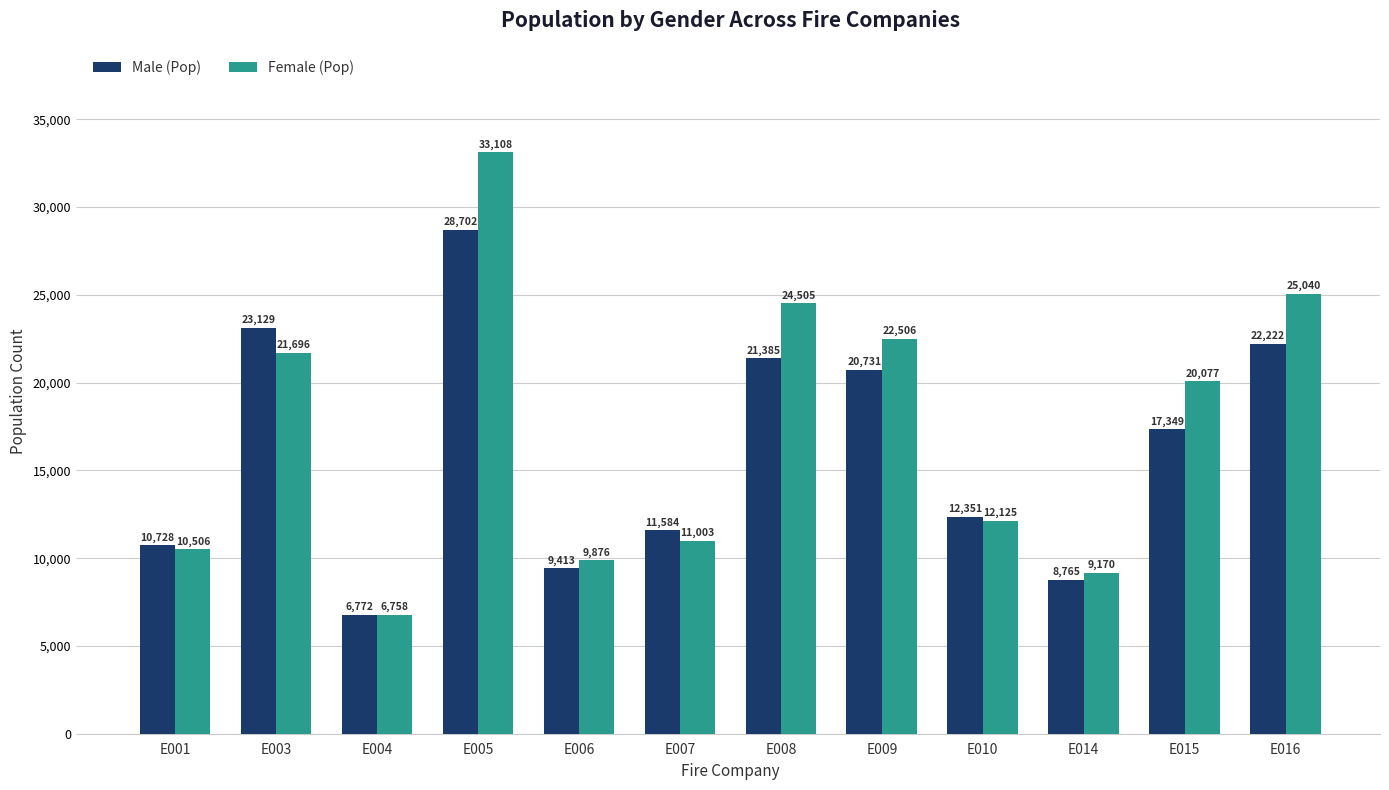

Which series has the largest total across all categories?

Female (Pop)